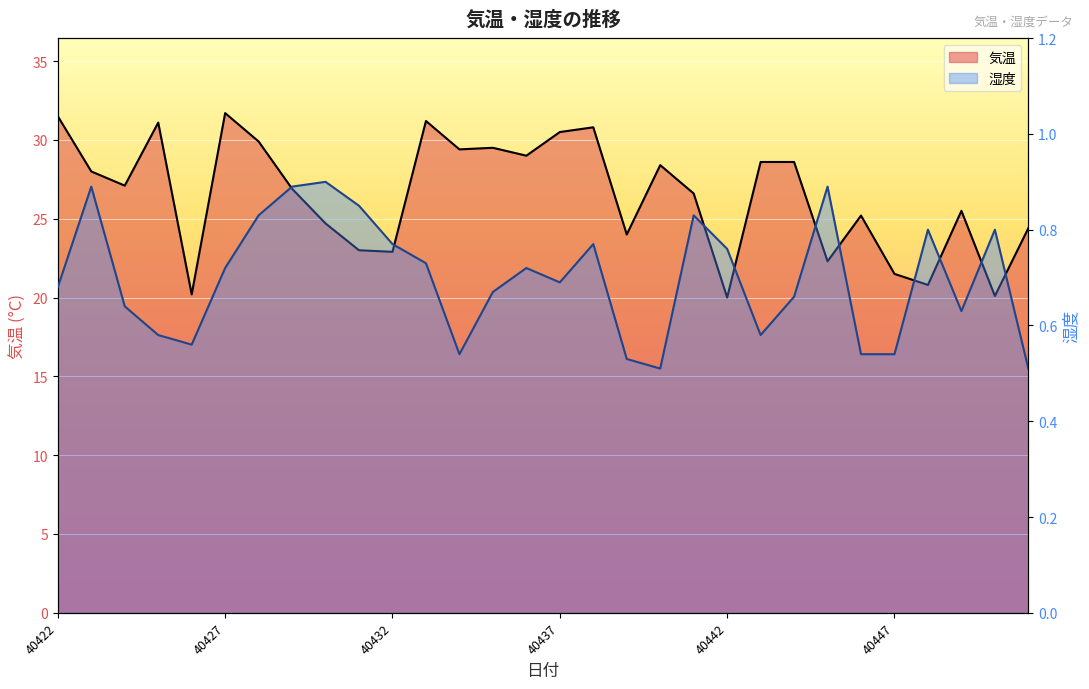

Between 40424 and 40447, which is larger?

40424